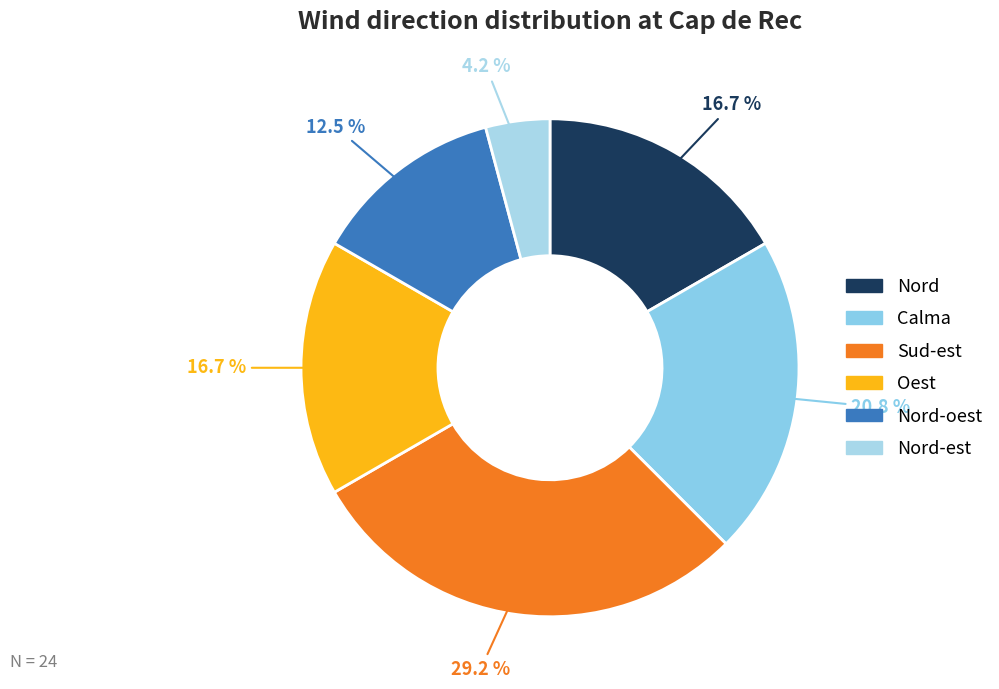

How many slices are in this pie chart?

6